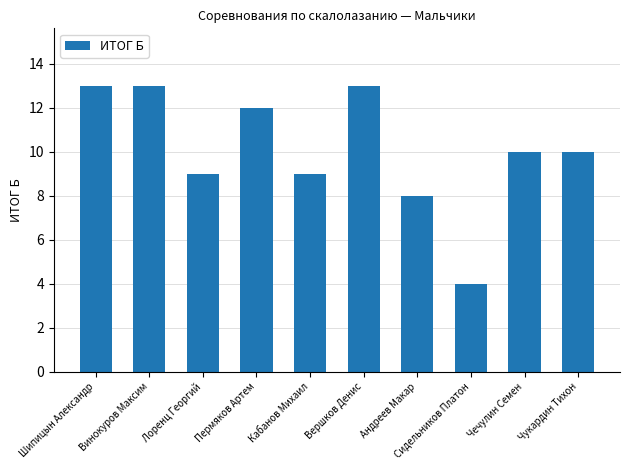

What is the greatest value displayed?

13